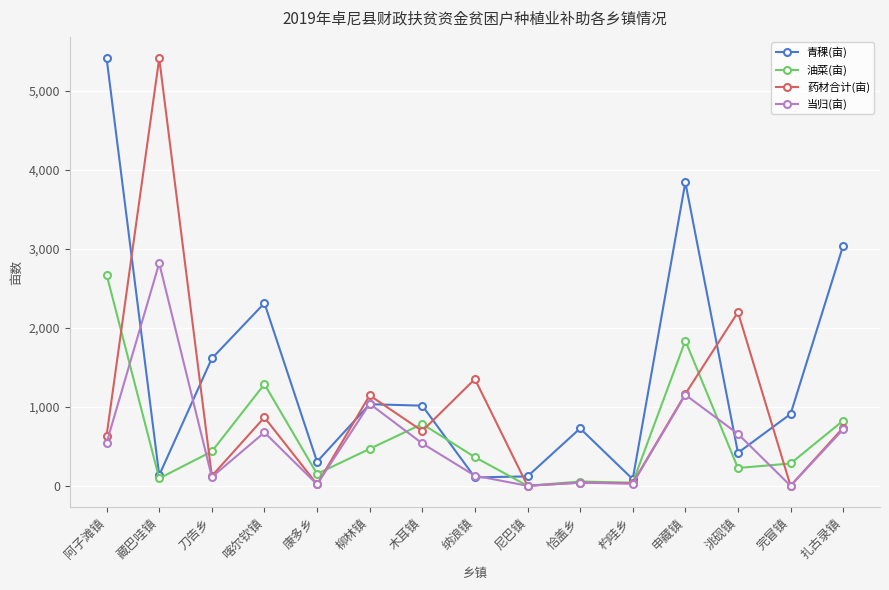

How many data points in 药材合计(亩) are less than 694?

7